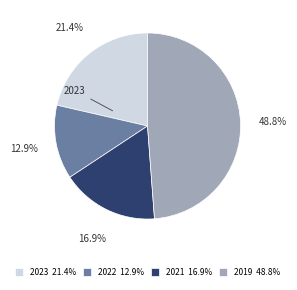

Is there a majority slice in this chart?

No